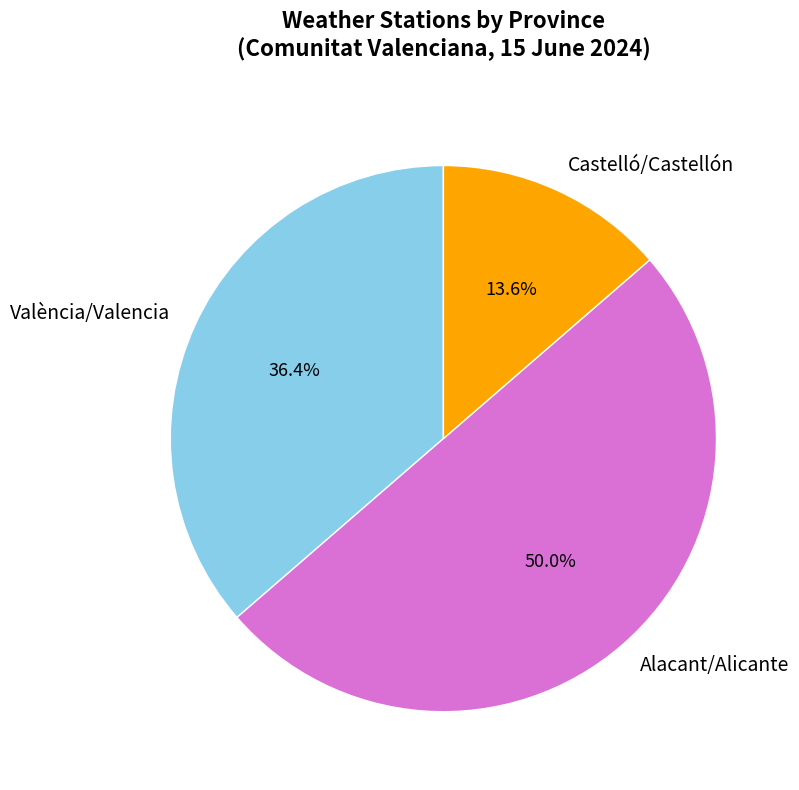

Which has a higher value, València/Valencia or Alacant/Alicante?

Alacant/Alicante